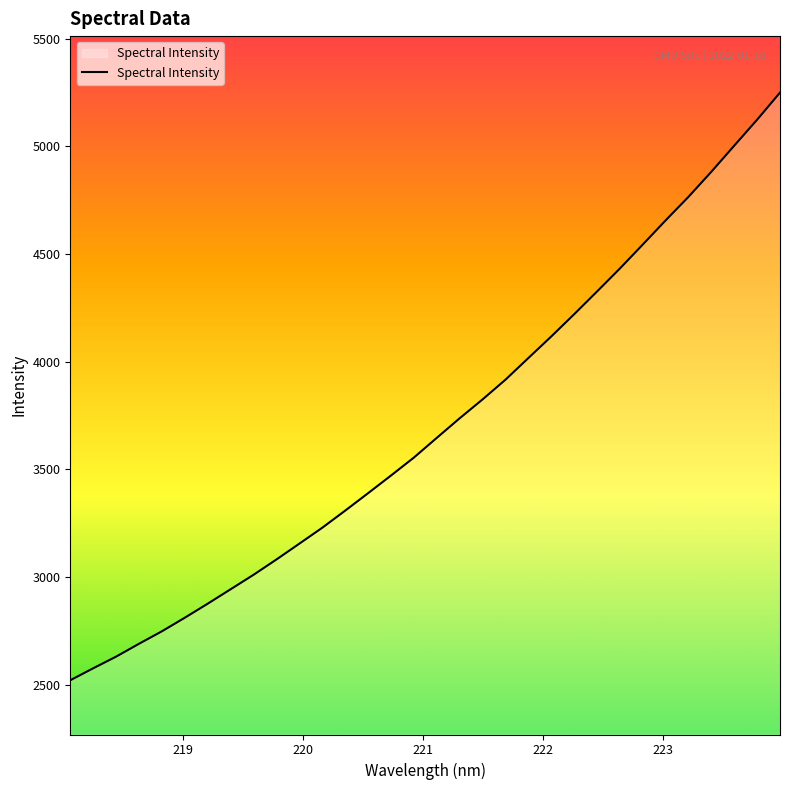

What is the greatest value displayed?

5250.1